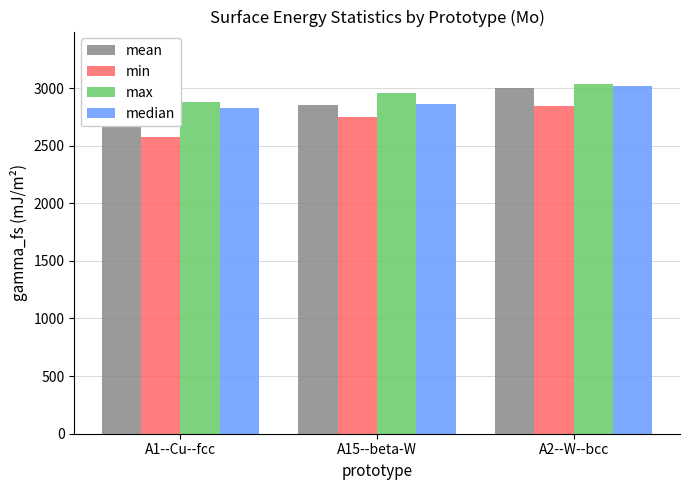

Reading left to right, transcribe all the data shown in this chart.

mean: A1--Cu--fcc=2790.7	A15--beta-W=2855.7	A2--W--bcc=3000.1
min: A1--Cu--fcc=2578.7	A15--beta-W=2747.7	A2--W--bcc=2843.8
max: A1--Cu--fcc=2876.8	A15--beta-W=2955.7	A2--W--bcc=3034.9
median: A1--Cu--fcc=2826.1	A15--beta-W=2860.1	A2--W--bcc=3021.5